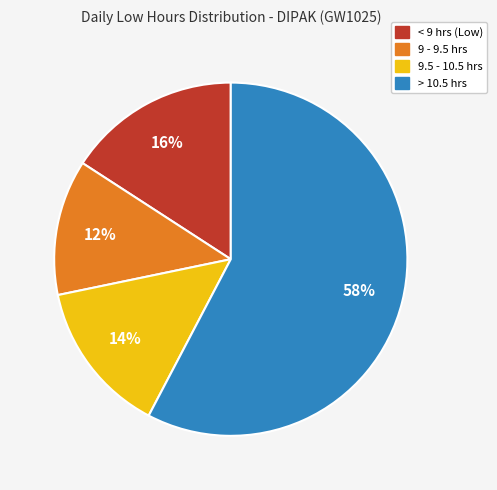

Which category has the smallest portion of the pie?

9 - 9.5 hrs